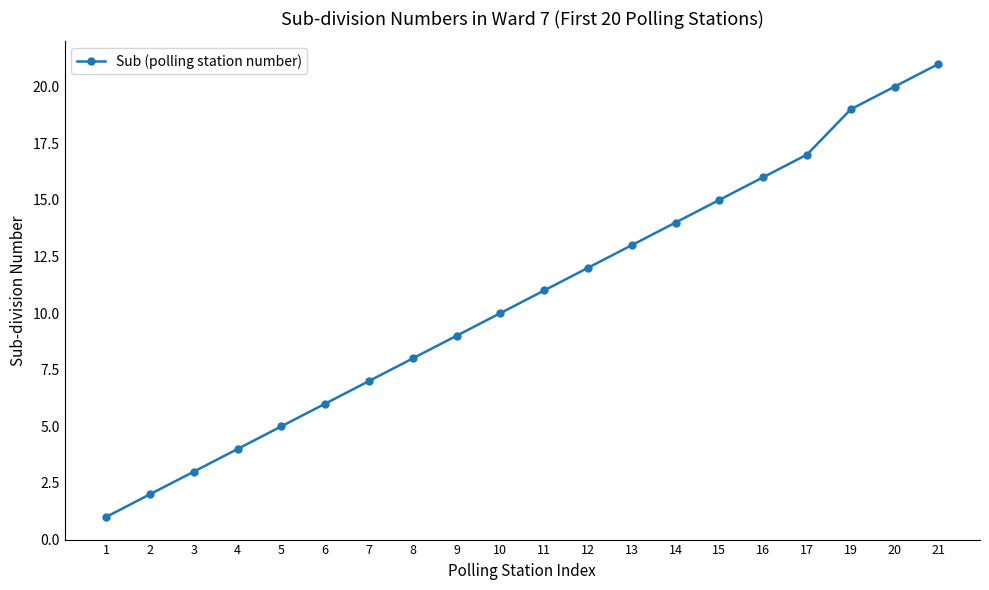

List the labels in order of value, largest first.

21, 20, 19, 17, 16, 15, 14, 13, 12, 11, 10, 9, 8, 7, 6, 5, 4, 3, 2, 1